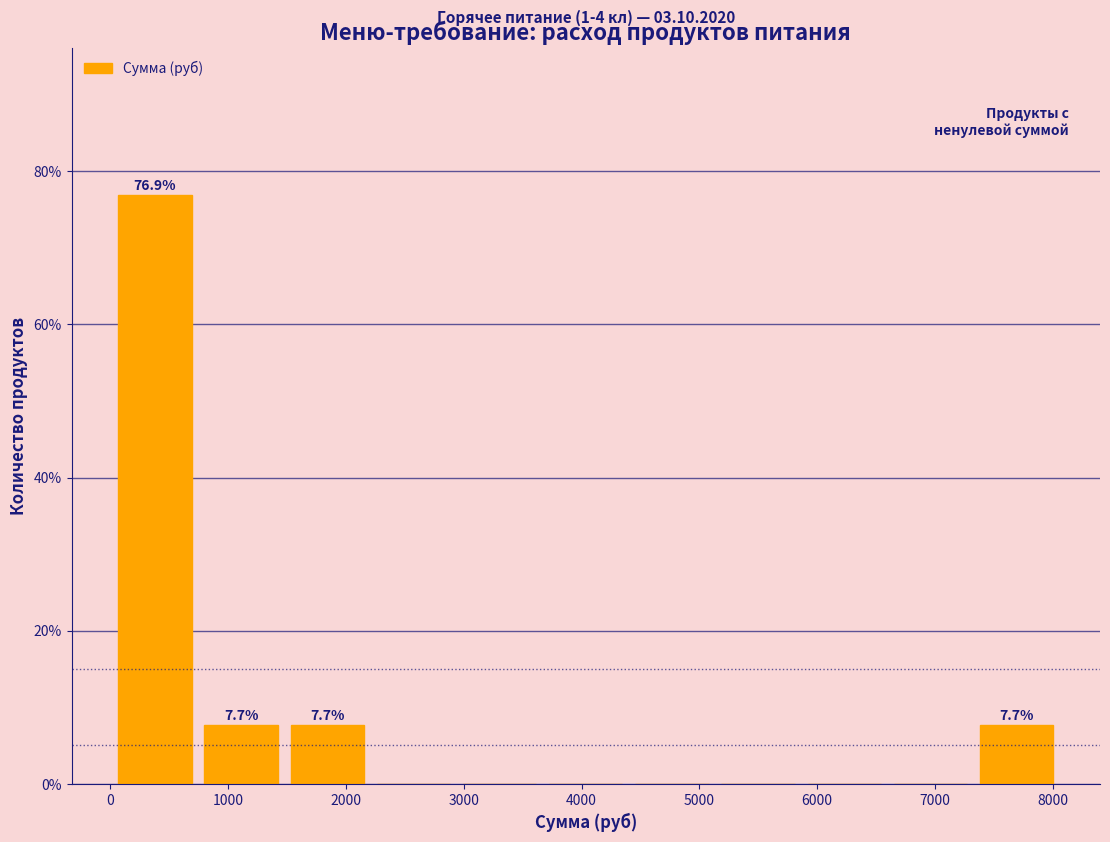

Over which range of the x-axis is the bar tallest?

0 to 700